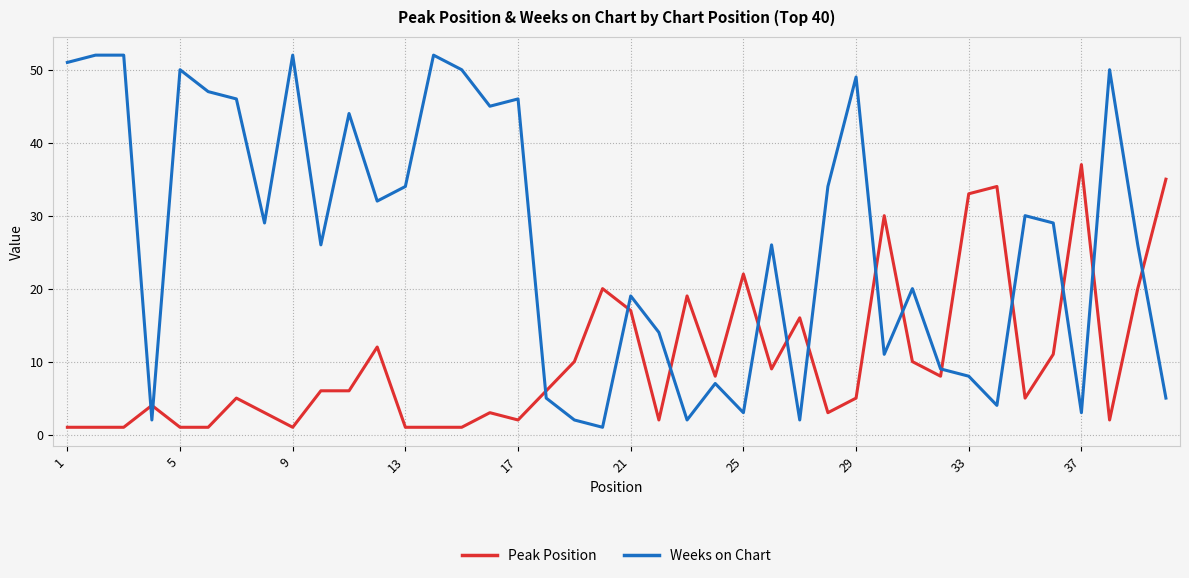

What is the minimum value for Peak Position?

1